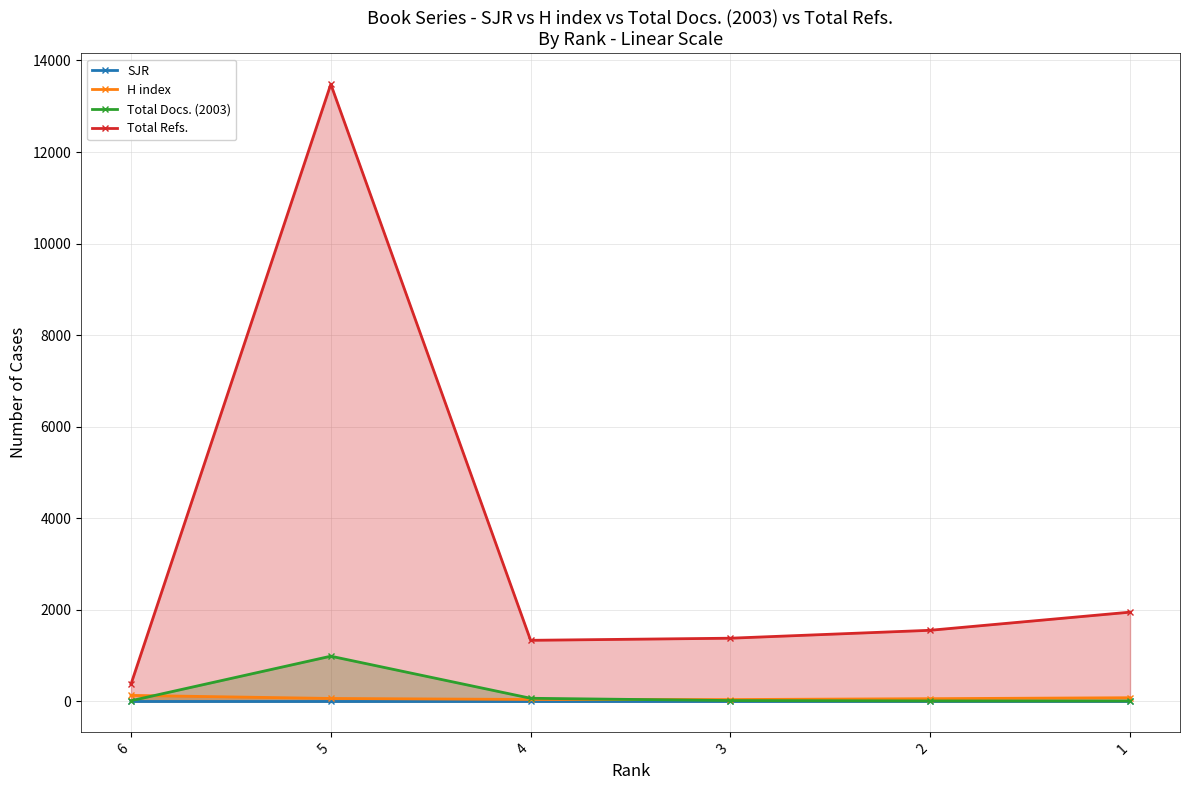

Reading left to right, transcribe all the data shown in this chart.

SJR: 0.0	0.0	0.0	0.0	1.7	2.1
H index: 133.0	66.0	44.0	42.0	61.0	82.0
Total Docs. (2003): 16.0	989.0	70.0	20.0	12.0	11.0
Total Refs.: 378.0	13482.0	1336.0	1382.0	1555.0	1951.0